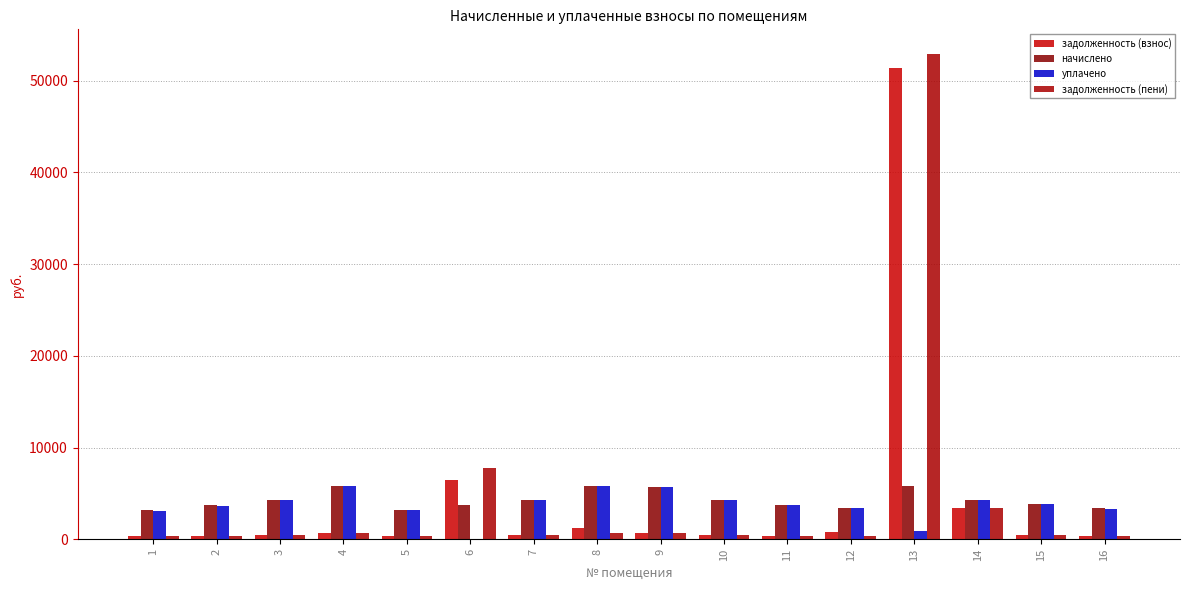

What is the spread (max minus min) of values at 13?

51998.2